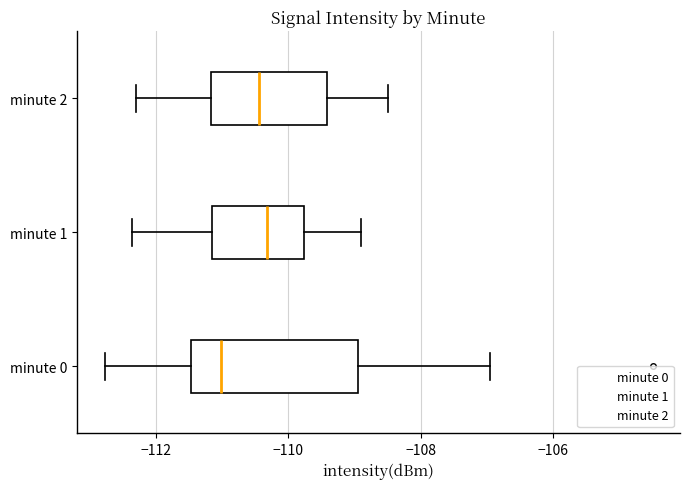

Which box is the widest, from its left edge to its right edge?

minute 0